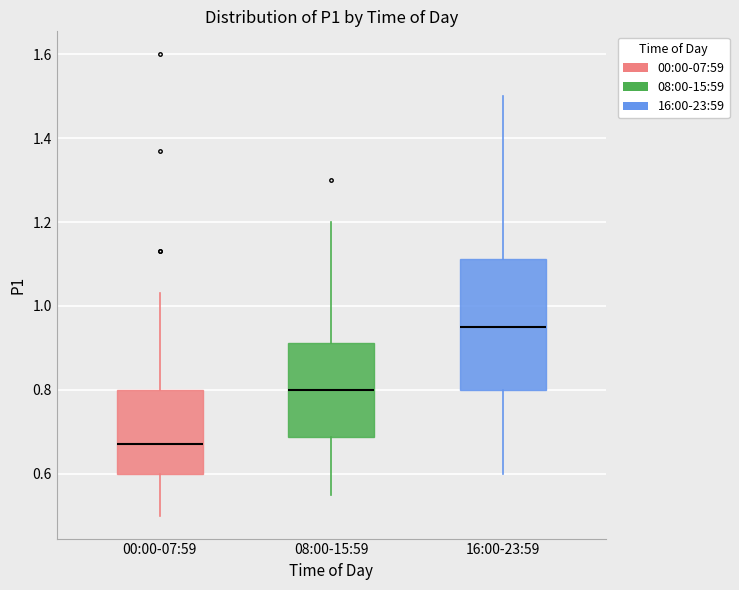

Reading left to right, transcribe this box plot: for each box, give where its median line is, the range the box spans, and where its two whiskers end, as read against the y-axis. The values are not printed on the chart, so give them approximately, as read against the axis.

00:00-07:59: median 0.68, box 0.60 to 0.80, whiskers 0.50 to 1.04
08:00-15:59: median 0.80, box 0.68 to 0.92, whiskers 0.56 to 1.20
16:00-23:59: median 0.96, box 0.80 to 1.12, whiskers 0.60 to 1.50